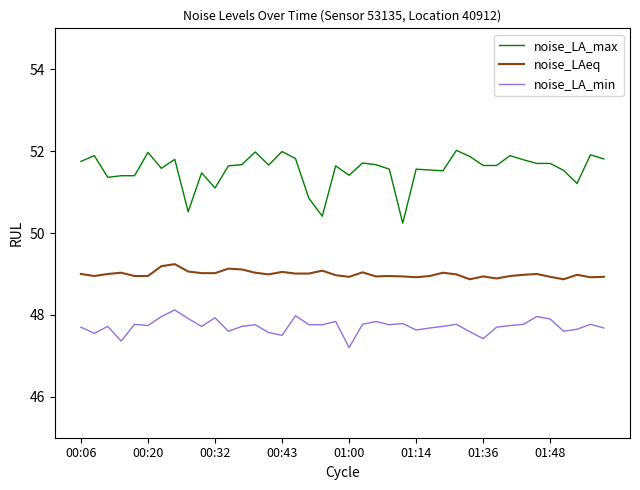

True or false: noise_LA_max and noise_LAeq cross at least once.

False